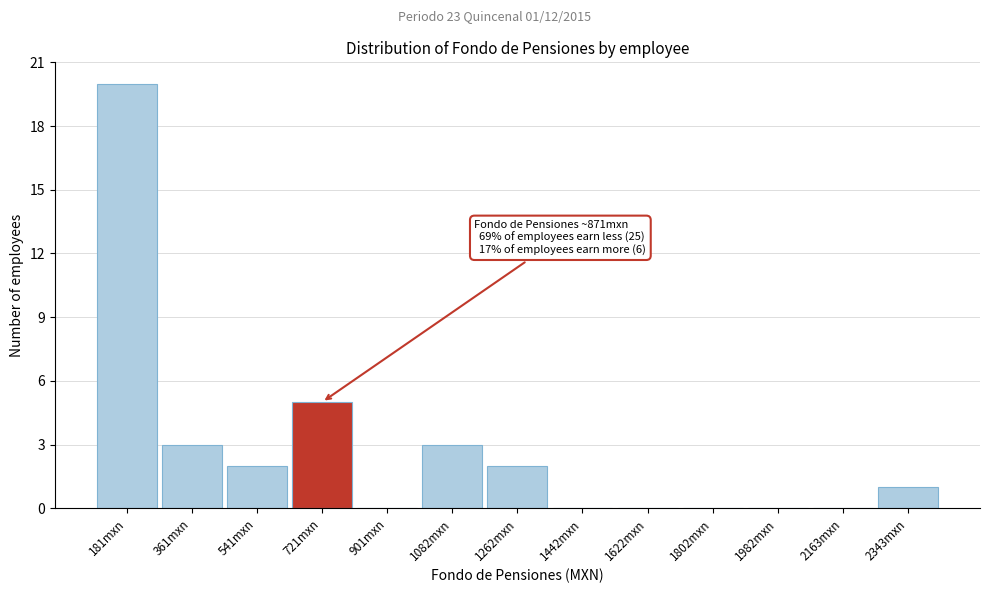

Reading left to right, what are all the values shown in this chart?

181mxn=20	361mxn=3	541mxn=2	721mxn=5	901mxn=0	1082mxn=3	1262mxn=2	1442mxn=0	1622mxn=0	1802mxn=0	1982mxn=0	2163mxn=0	2343mxn=1